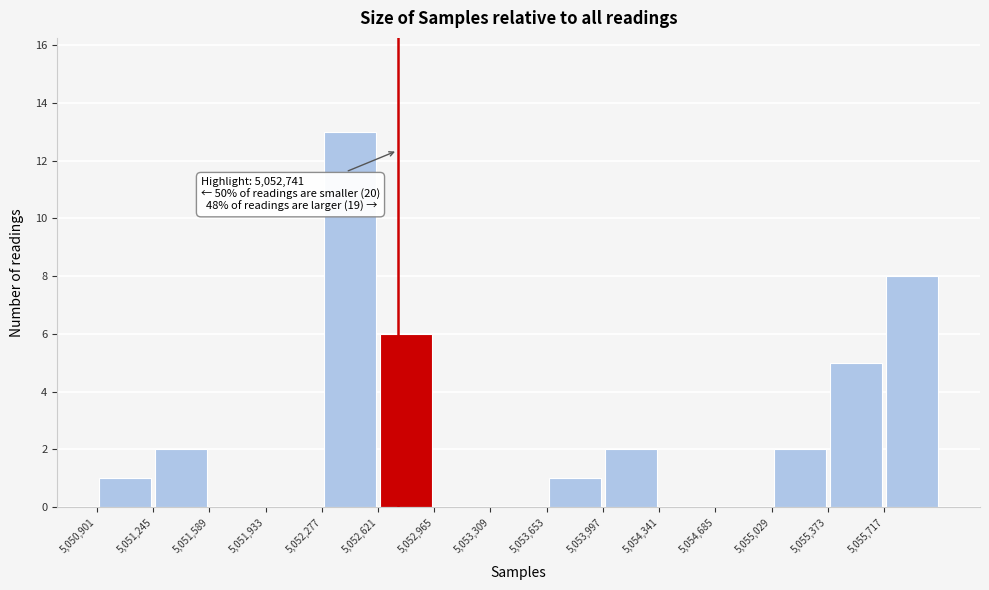

Over which range of the x-axis is the bar tallest?

5052300 to 5052600